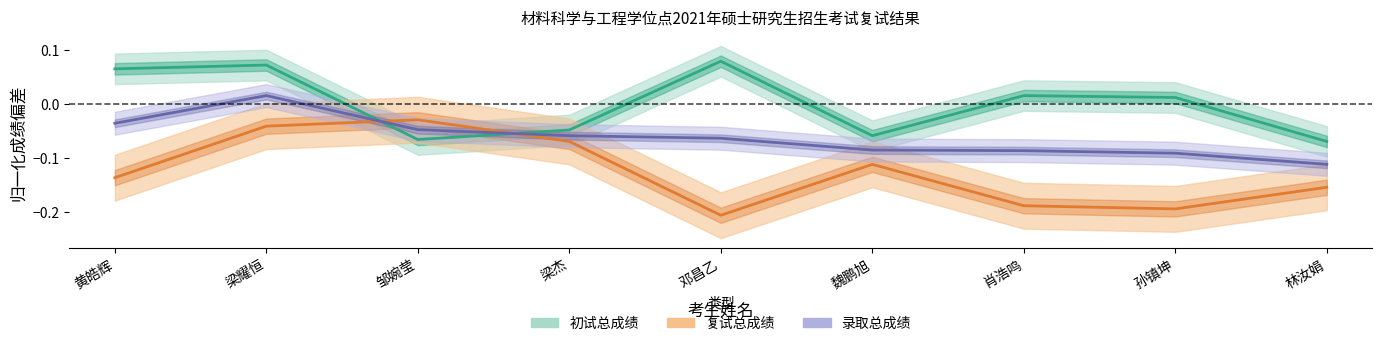

What is the difference between the maximum and minimum values in the 录取总成绩 series?

0.1